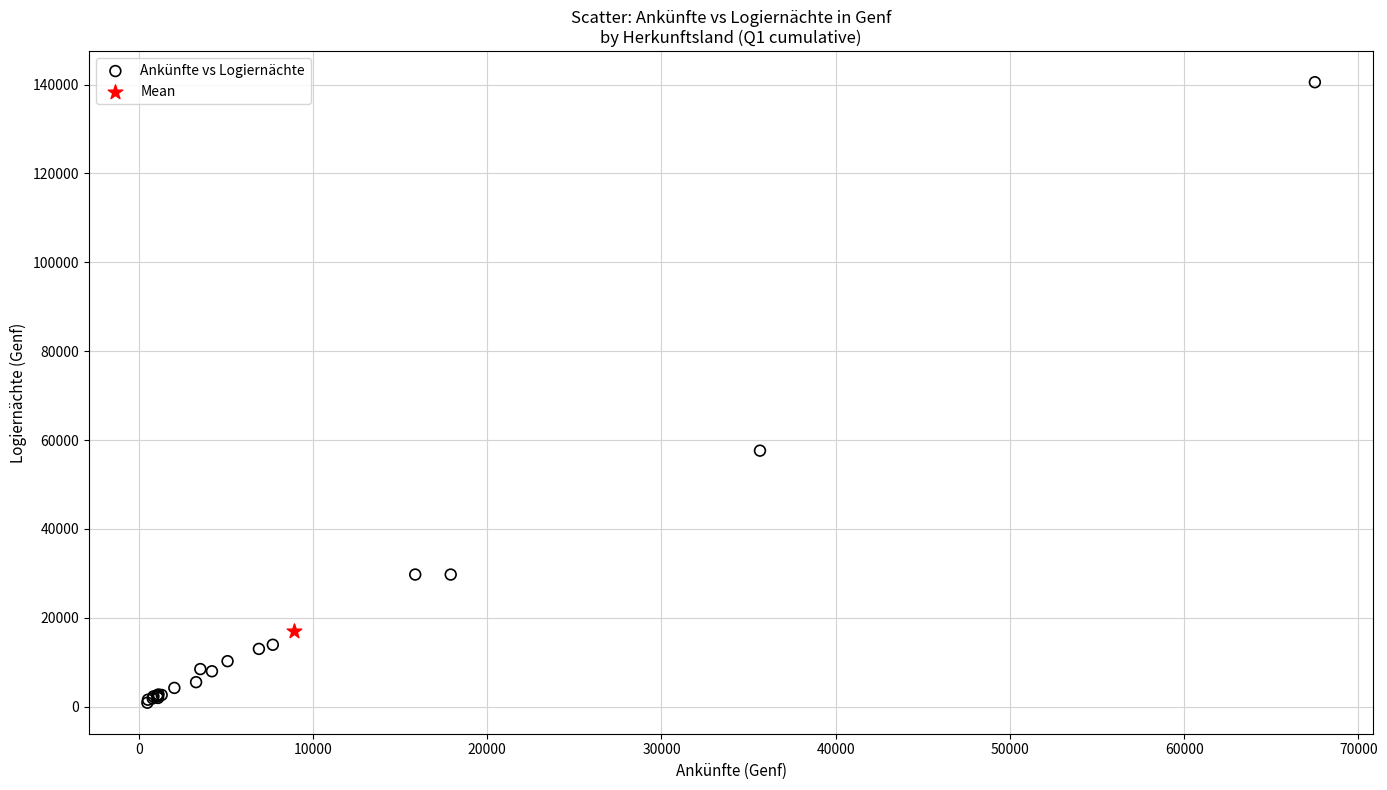

What are all the series names shown in the legend?

Ankünfte vs Logiernächte, Mean